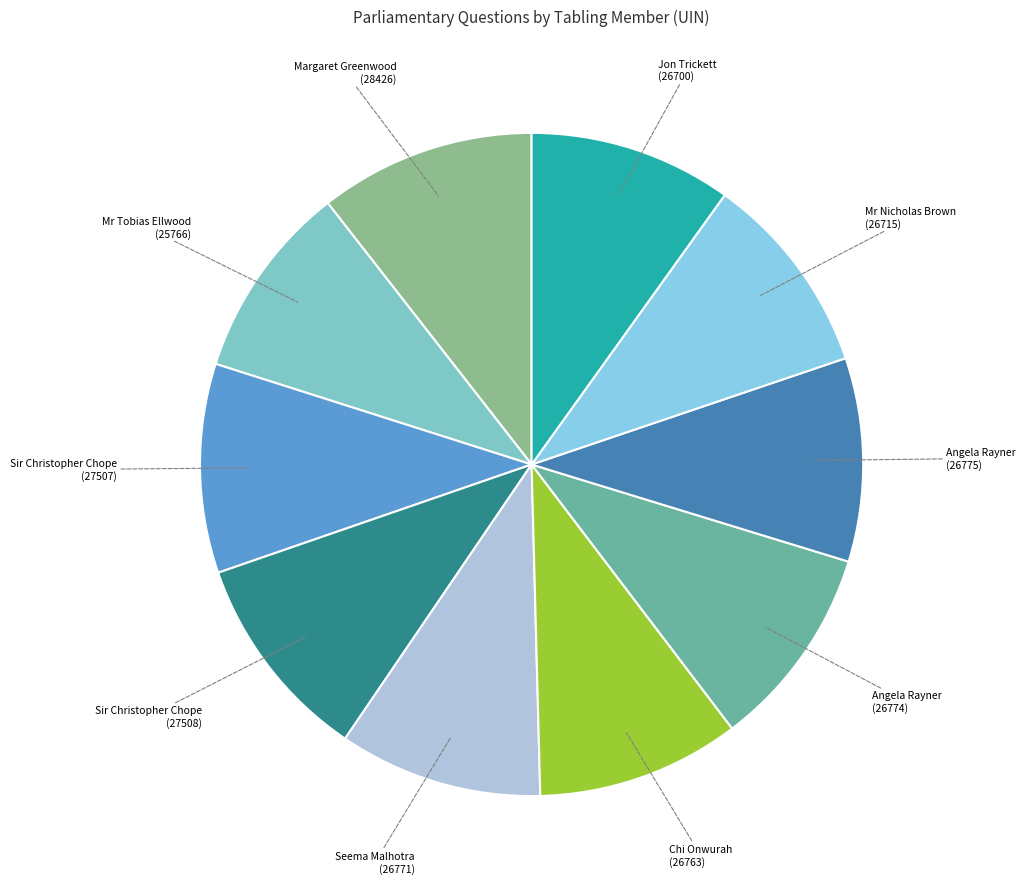

How many segments does this pie chart have?

10